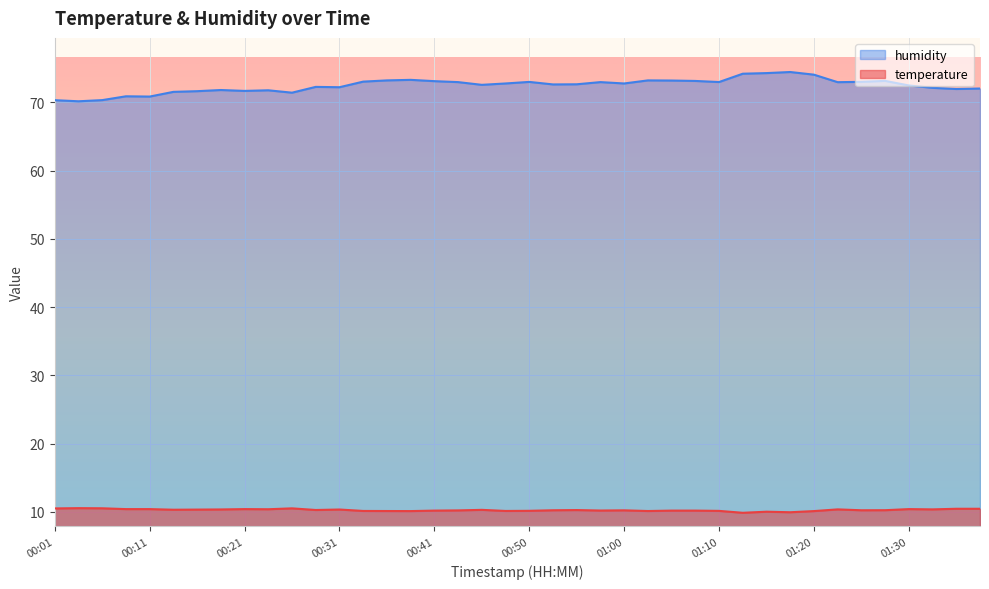

True or false: temperature and humidity intersect in this chart.

False